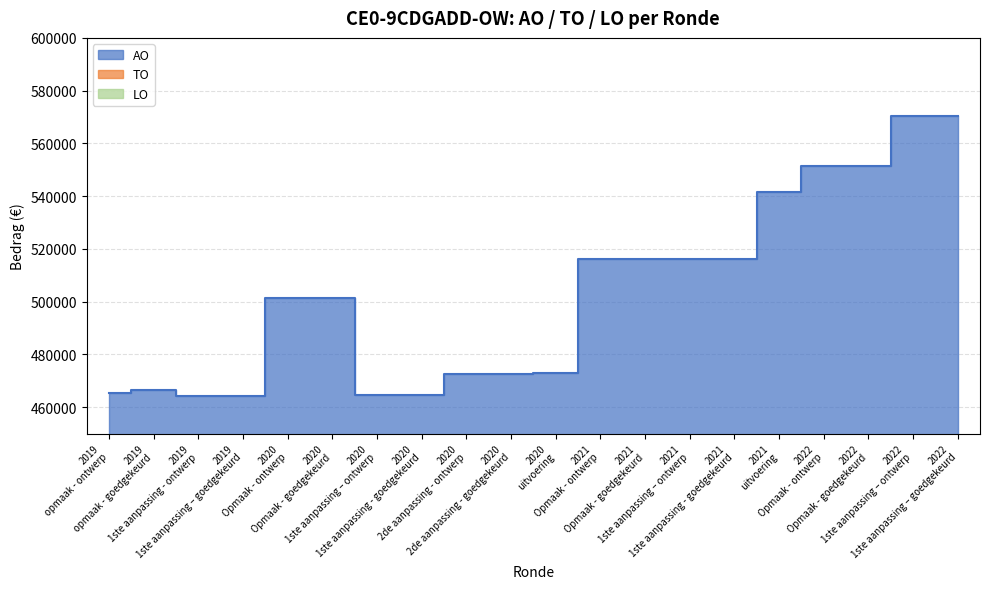

Reading right to left, extract all data points from this chart.

AO: 570219	570219	551461	551461	541566	516165	516165	516337	516337	472785	472454	472454	464731	464731	501468	501468	464363	464363	466313	465368
TO: 0	0	0	0	0	0	0	0	0	0	0	0	0	0	0	0	0	0	0	0
LO: 0	0	0	0	0	0	0	0	0	0	0	0	0	0	0	0	0	0	0	0